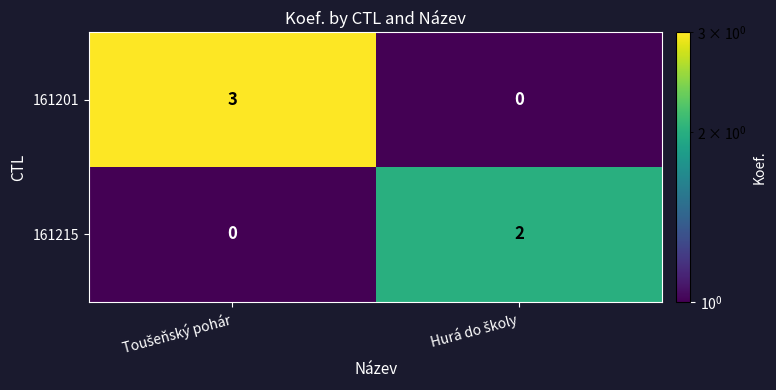

Reading right to left, list all the values displayed in this chart.

161201: 0	3
161215: 2	0